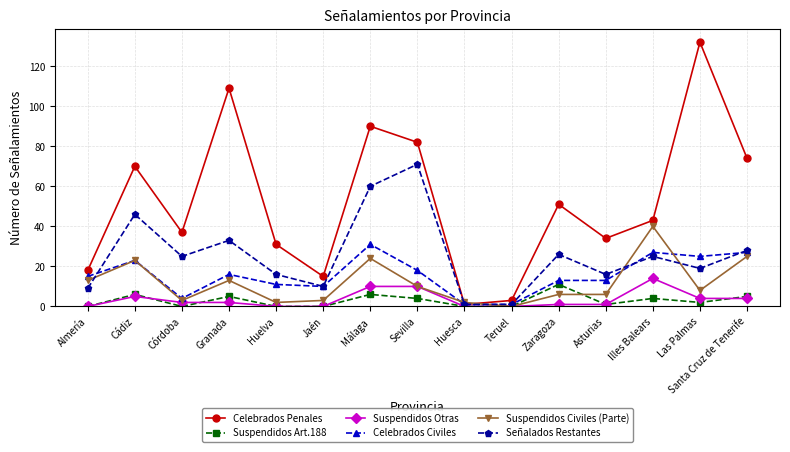

What is the label of the 14th point from the right?

Cádiz